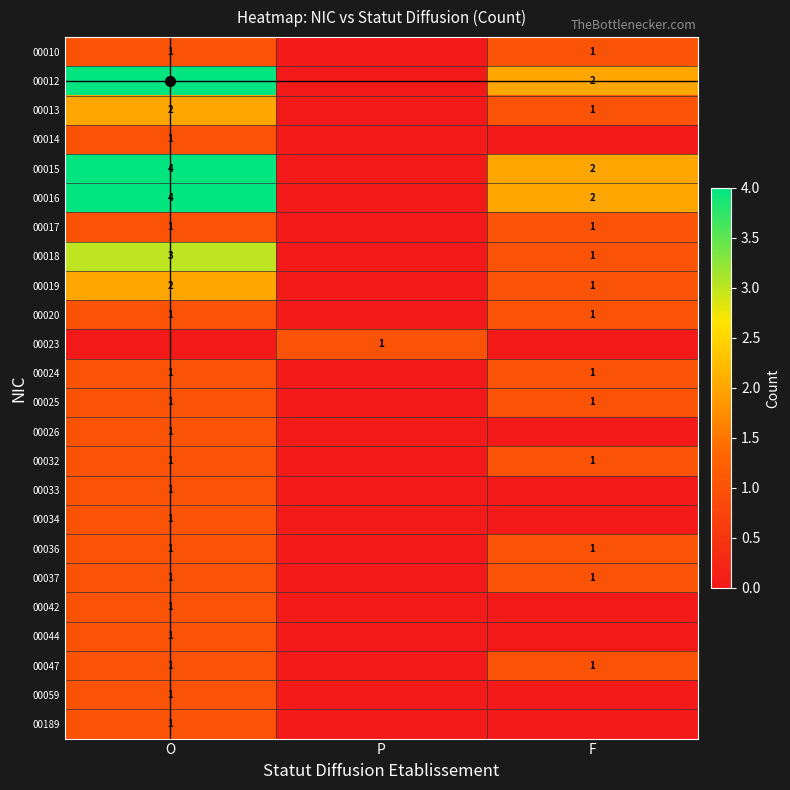

Between P and F, which is larger?

F